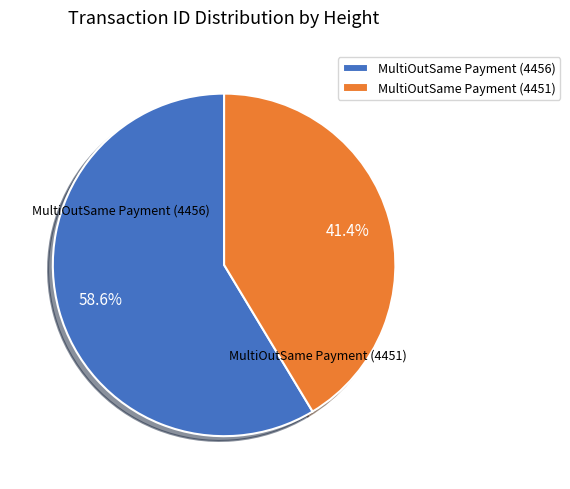

Count the number of slices in the pie.

2